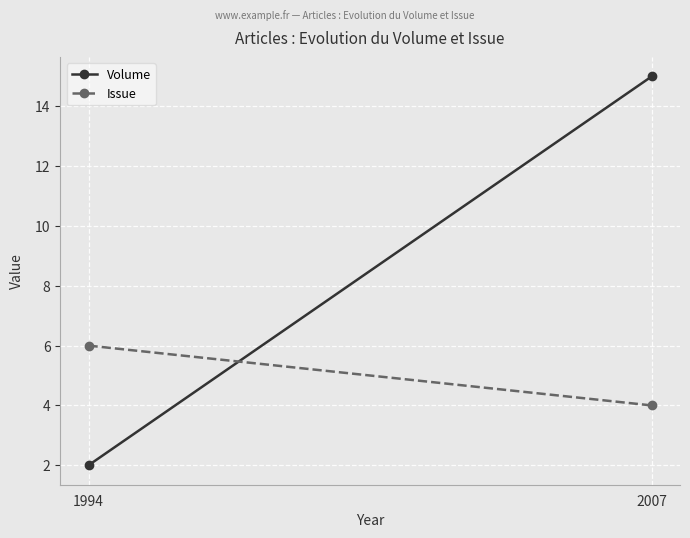

Which series has the widest spread of values?

Volume